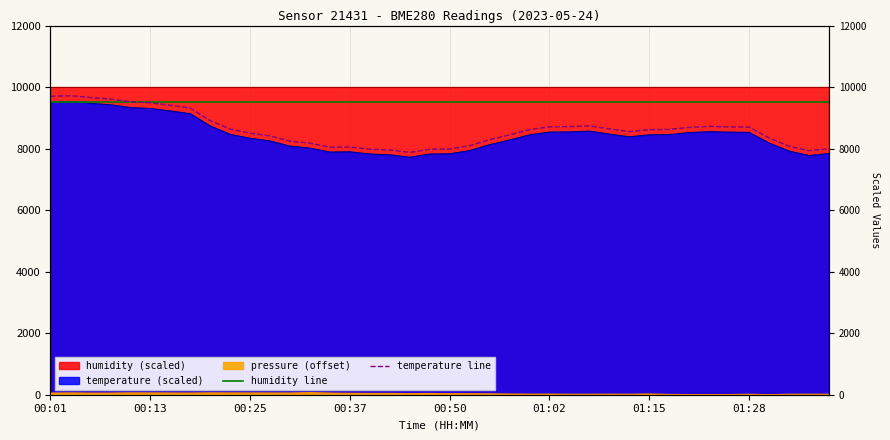

The value of humidity line at 01:15 is 9500.0. True or false?

True